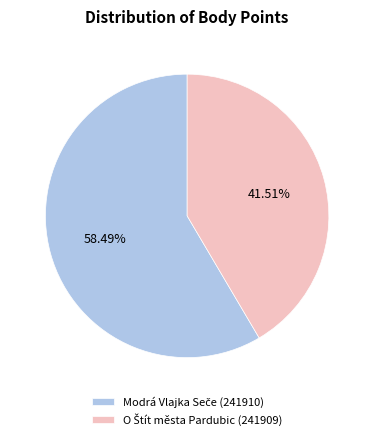

Is there a majority slice in this chart?

Yes